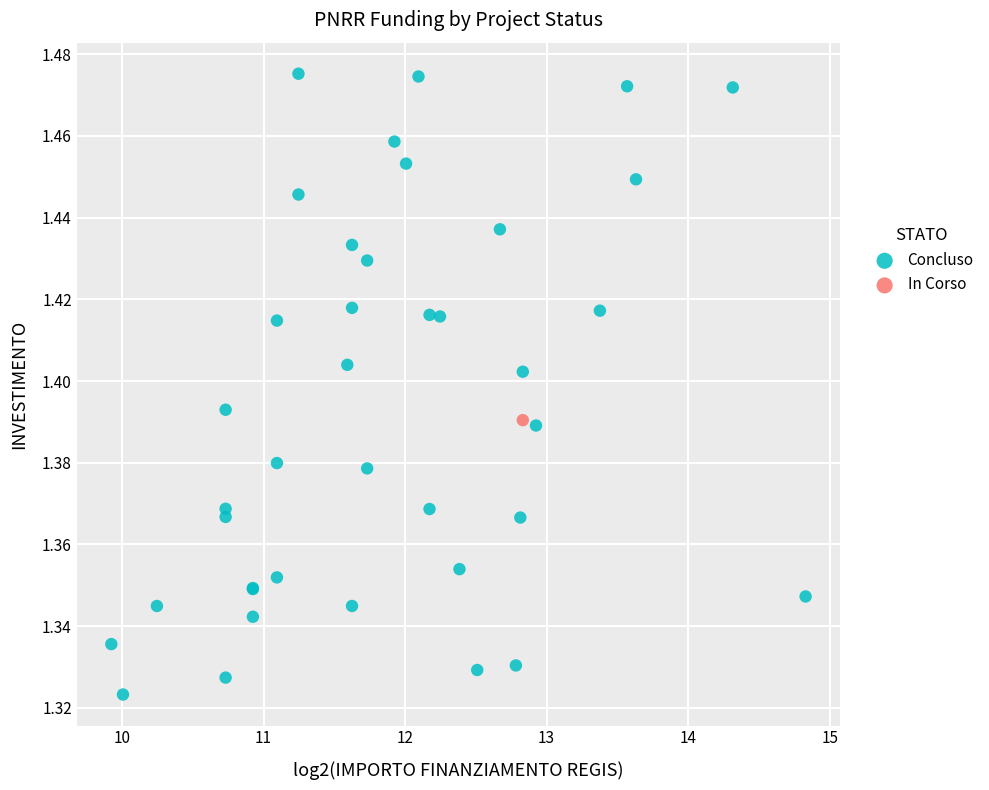

What are all the series names shown in the legend?

Concluso, In Corso